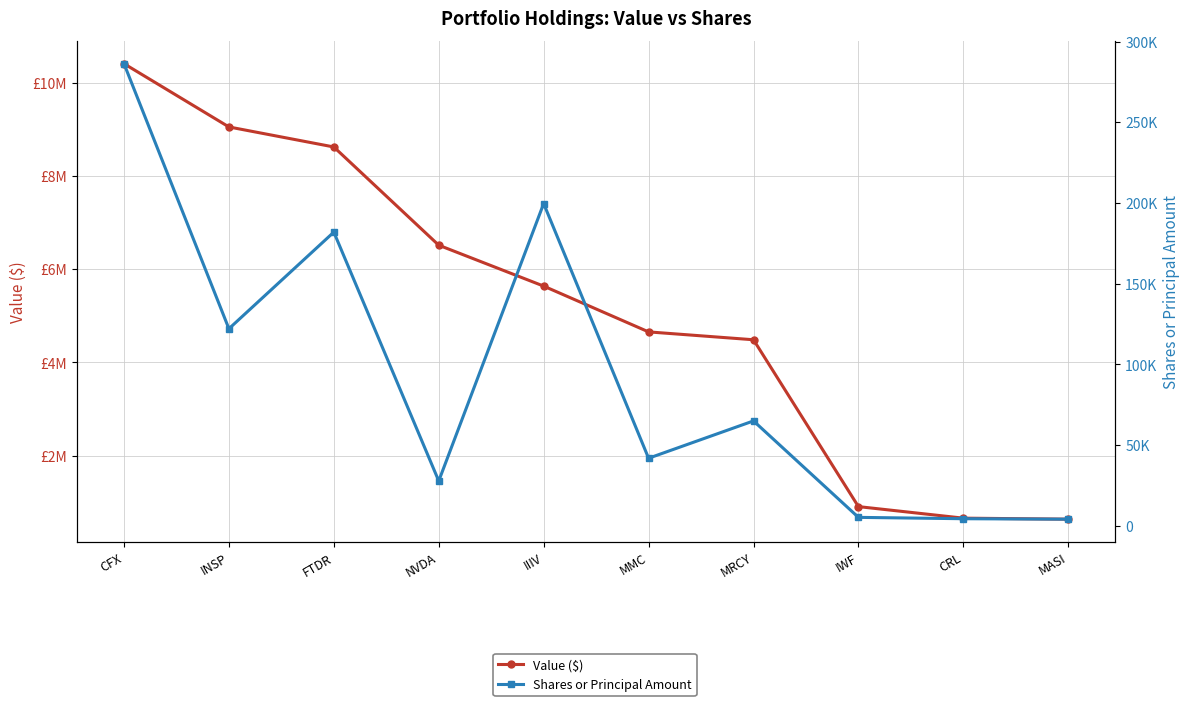

Count the number of data series in this chart.

2